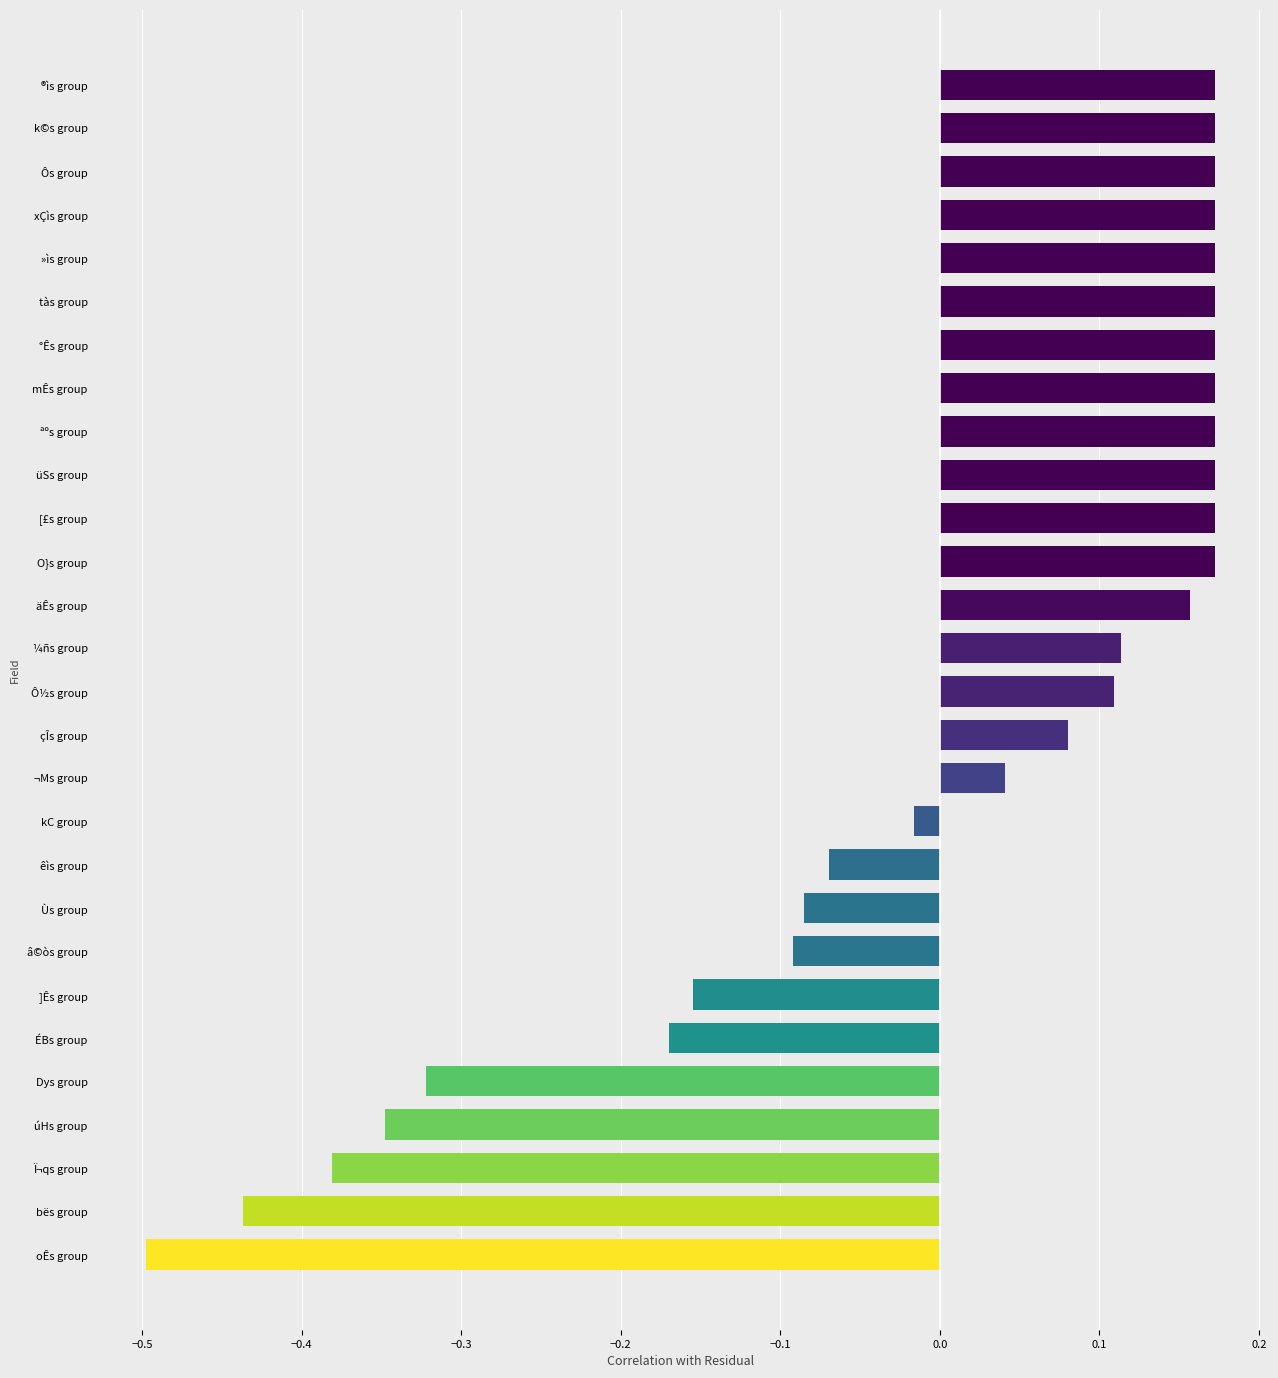

What is the difference between the second highest and minimum values?

0.7